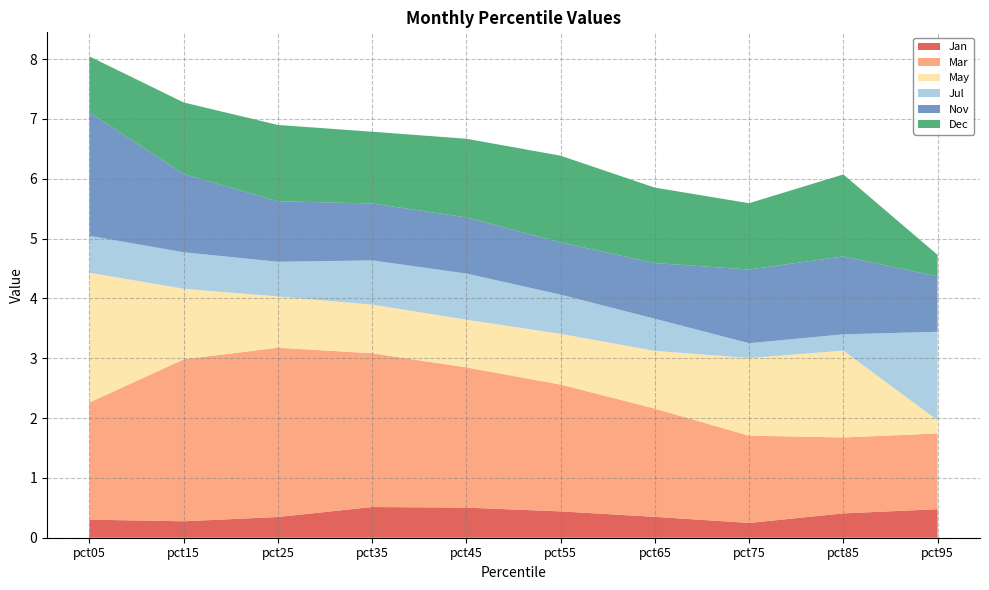

Reading left to right, list all the values displayed in this chart.

Jan: pct05=0.3	pct15=0.3	pct25=0.3	pct35=0.5	pct45=0.5	pct55=0.4	pct65=0.3	pct75=0.2	pct85=0.4	pct95=0.5
Mar: pct05=2.0	pct15=2.7	pct25=2.8	pct35=2.6	pct45=2.3	pct55=2.1	pct65=1.8	pct75=1.5	pct85=1.3	pct95=1.3
May: pct05=2.2	pct15=1.2	pct25=0.9	pct35=0.8	pct45=0.8	pct55=0.8	pct65=1.0	pct75=1.3	pct85=1.5	pct95=0.2
Jul: pct05=0.6	pct15=0.6	pct25=0.6	pct35=0.7	pct45=0.8	pct55=0.7	pct65=0.5	pct75=0.2	pct85=0.3	pct95=1.5
Nov: pct05=2.1	pct15=1.3	pct25=1.0	pct35=1.0	pct45=0.9	pct55=0.9	pct65=0.9	pct75=1.2	pct85=1.3	pct95=0.9
Dec: pct05=0.9	pct15=1.2	pct25=1.3	pct35=1.2	pct45=1.3	pct55=1.4	pct65=1.3	pct75=1.1	pct85=1.4	pct95=0.4